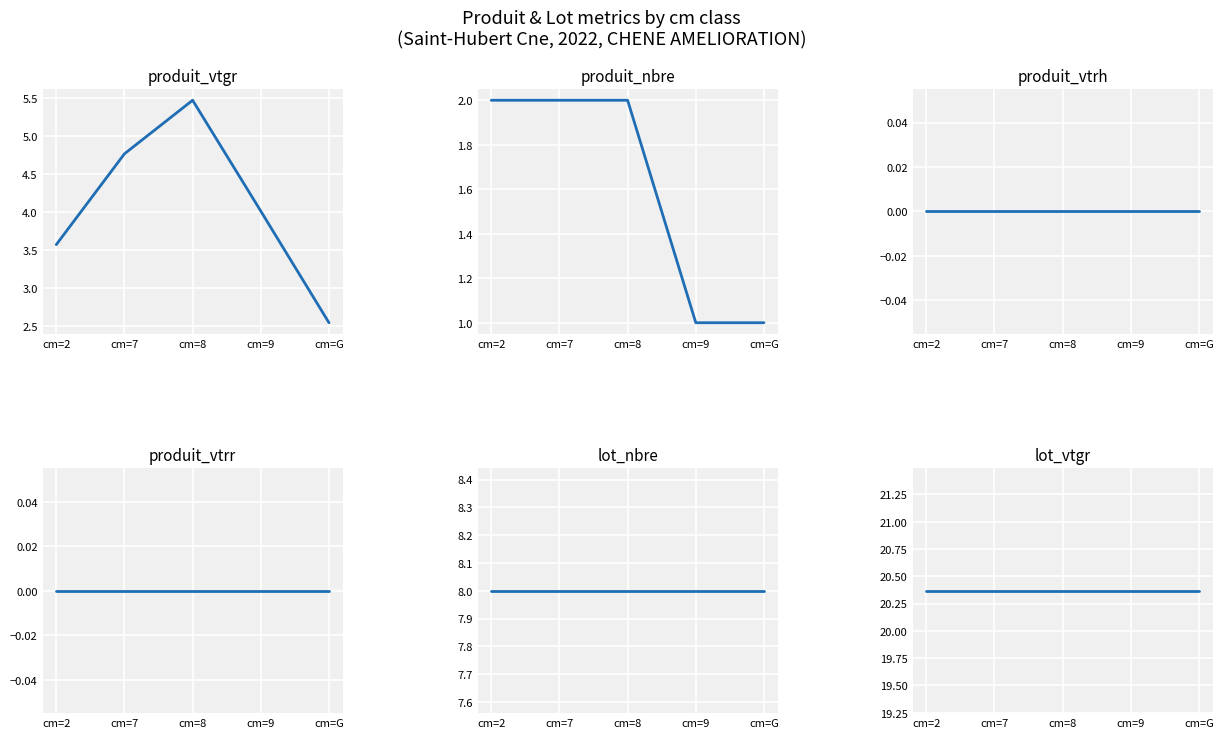

True or false: produit_vtrh and lot_vtgr cross at least once.

False